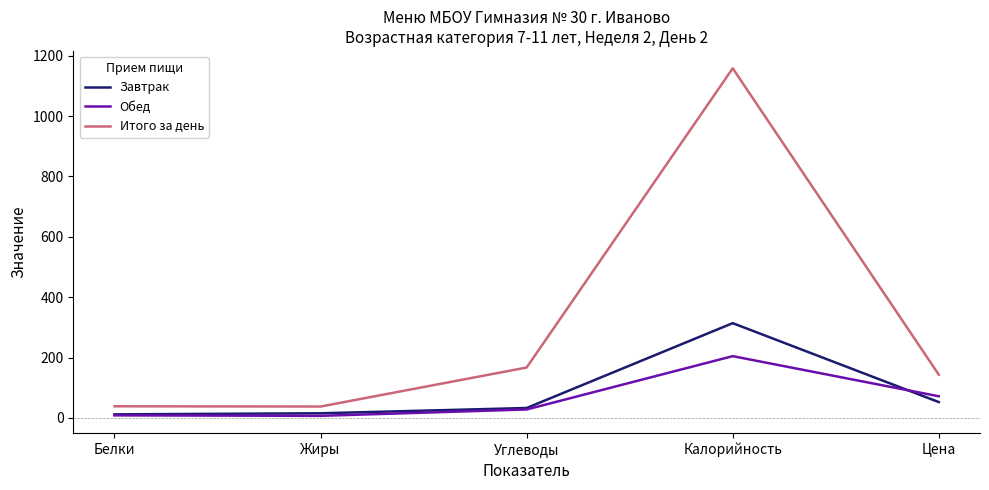

What is the maximum value for Завтрак?

313.9